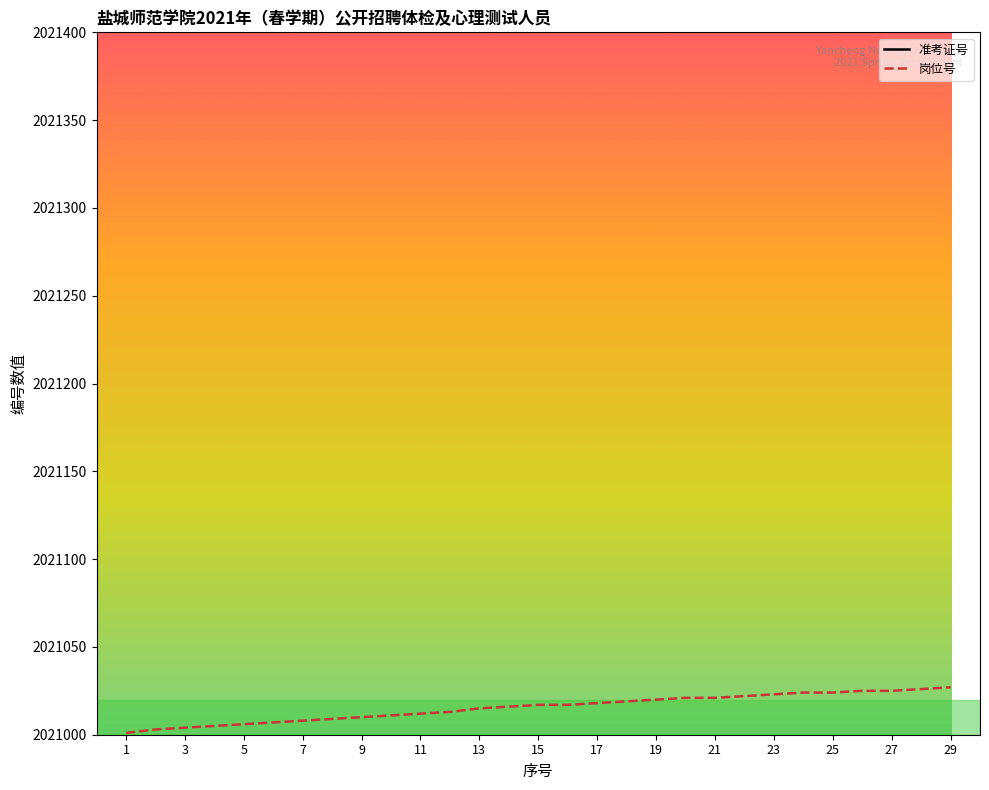

How many data points in 准考证号 are above 2021020155?

14